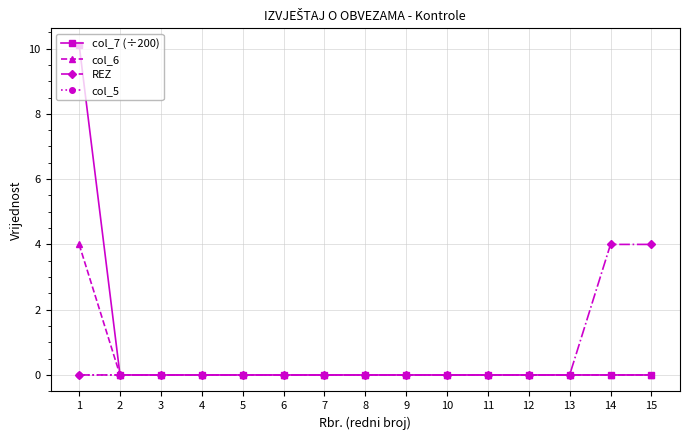

Is it true that REZ equals 0.0 at 13?

True